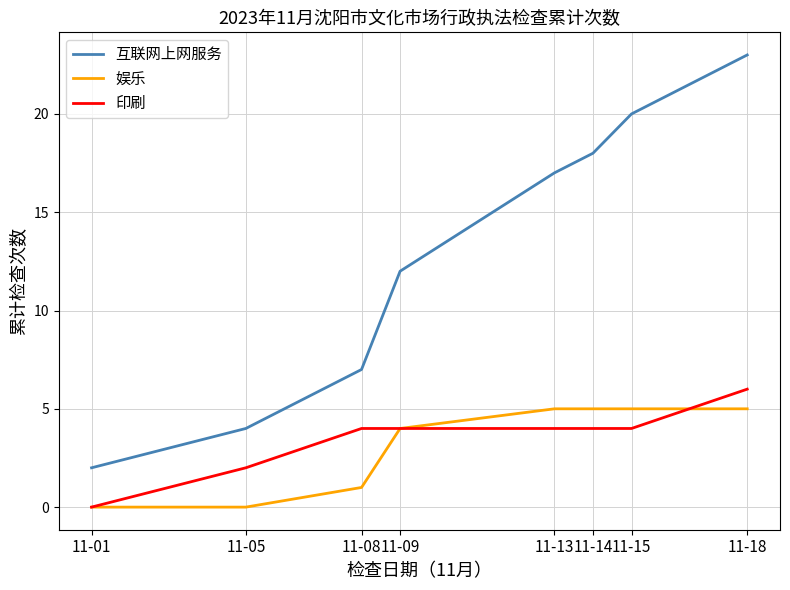

What is the sum of all 互联网上网服务 values?

103